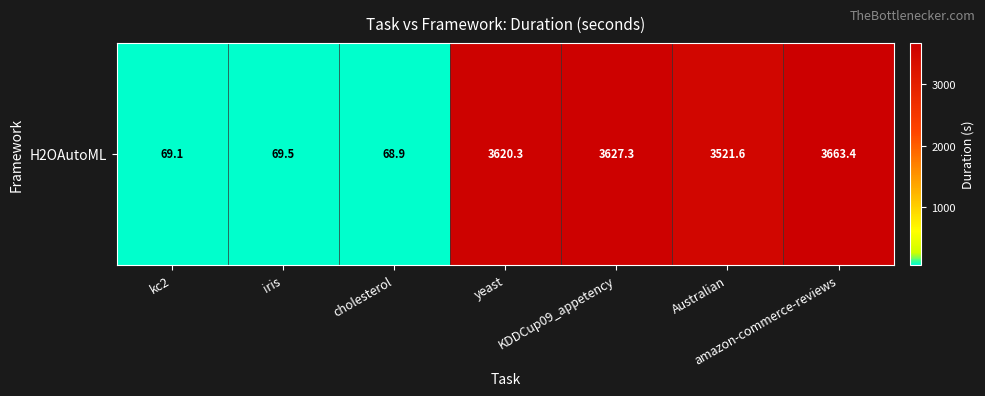

The value at cholesterol is 68.9. True or false?

True